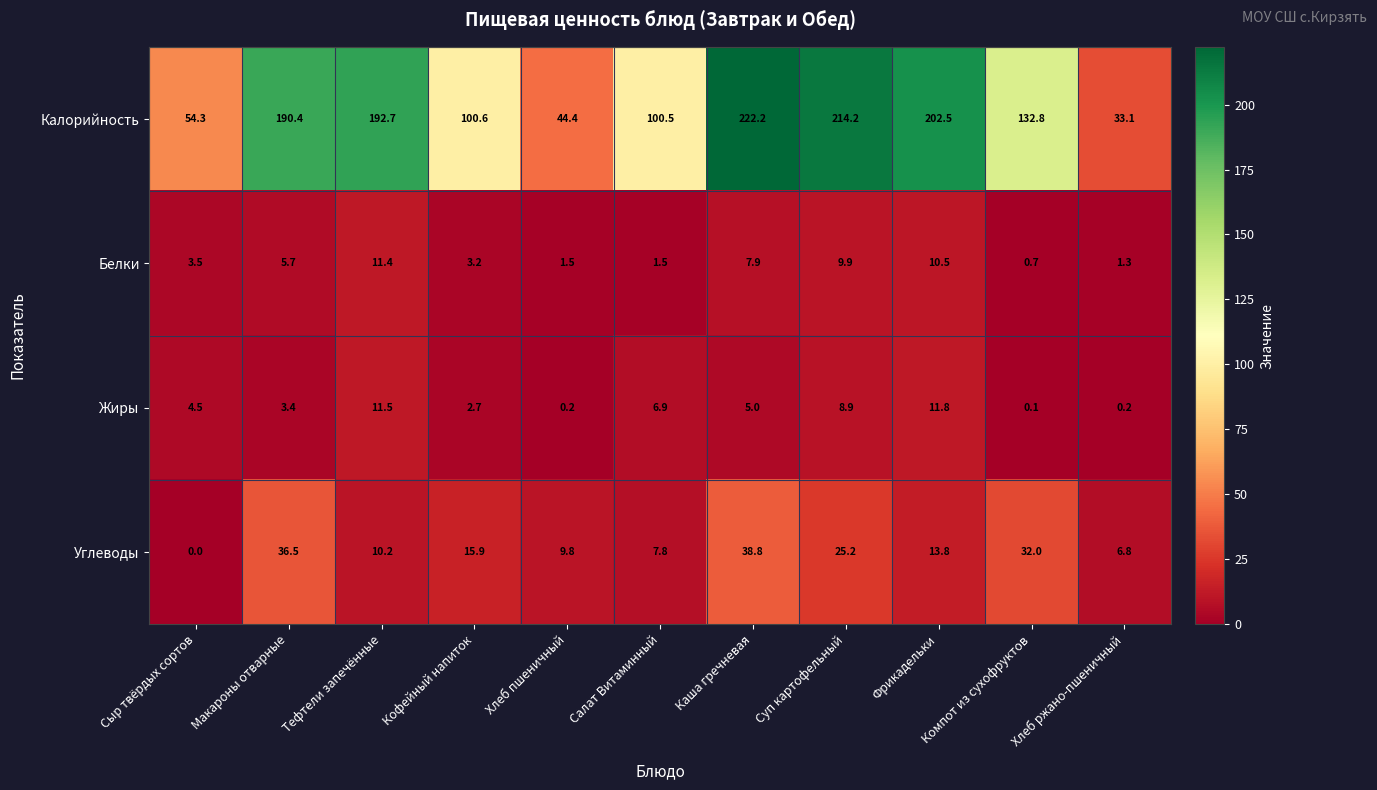

At which label does Жиры first exceed 4?

Сыр твёрдых сортов